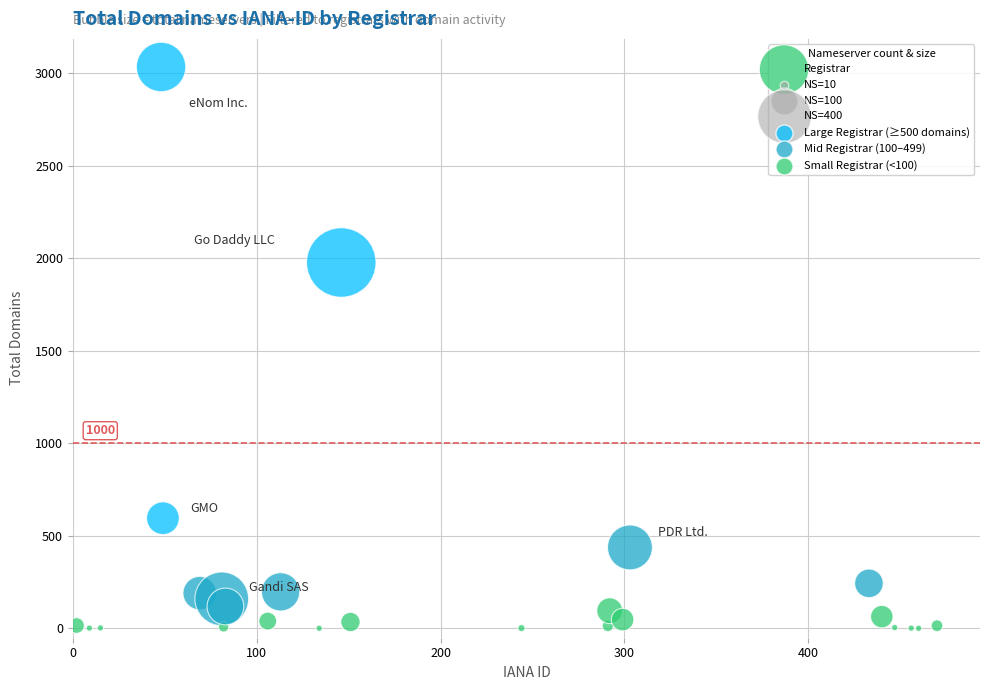

What Y value in the scatter plot is closest to 1518?

1978